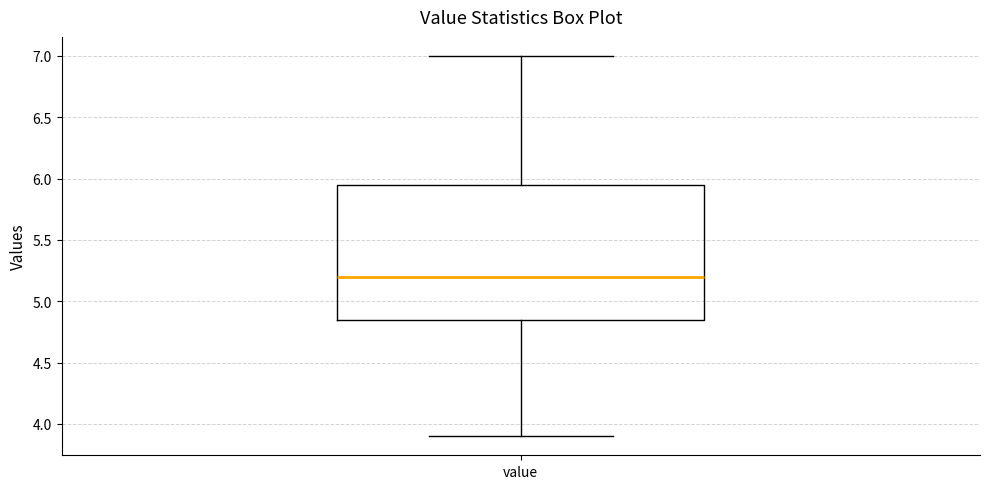

Transcribe this box plot: give where the median line is, the range the box spans, and where the two whiskers end, as read against the y-axis. The values are not printed on the chart, so give them approximately, as read against the axis.

median 5.20, box 4.85 to 5.95, whiskers 3.90 to 7.00